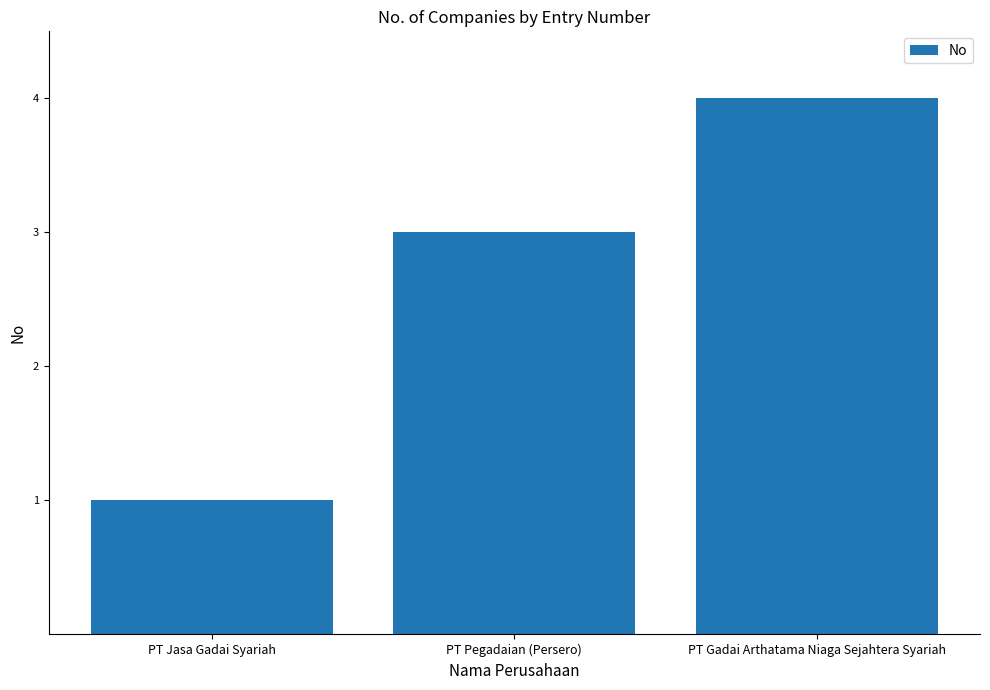

Reading left to right, transcribe all the data shown in this chart.

PT Jasa Gadai Syariah=1	PT Pegadaian (Persero)=3	PT Gadai Arthatama Niaga Sejahtera Syariah=4